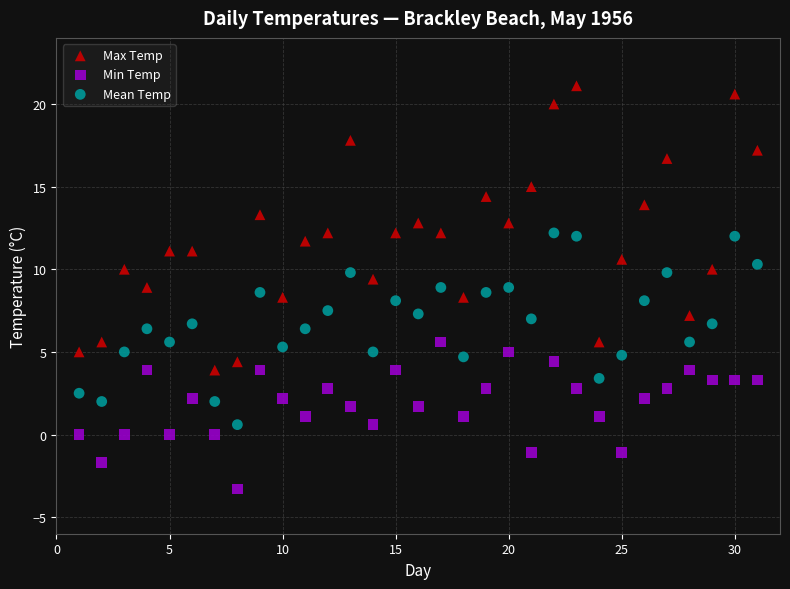

Which series has the widest spread of Y values?

Max Temp